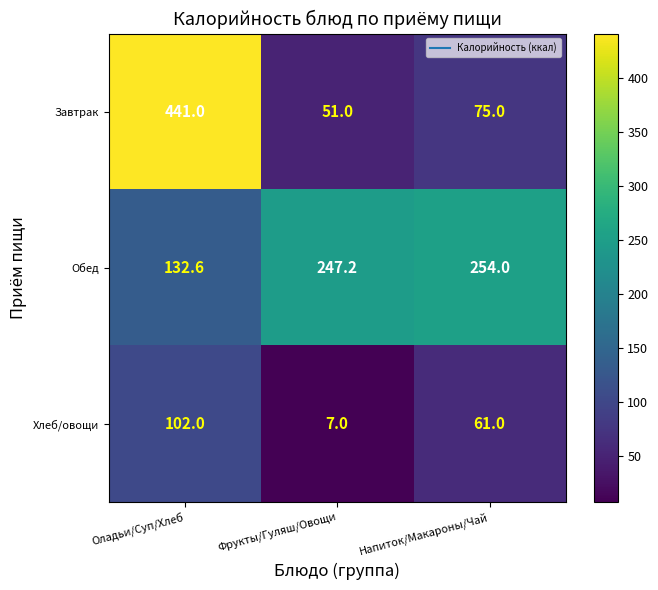

Reading left to right, list all the values displayed in this chart.

Завтрак: 441.0	51.0	75.0
Обед: 132.6	247.2	254.0
Хлеб/овощи: 102.0	7.0	61.0